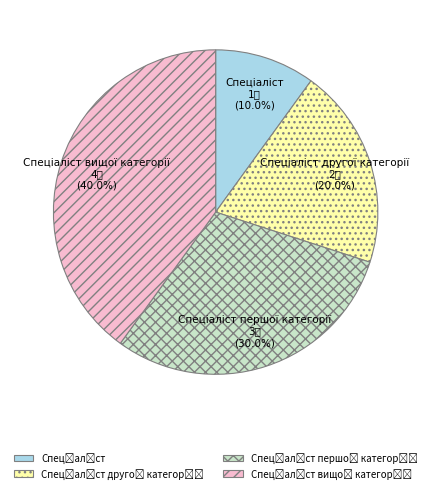

How many slices are in this pie chart?

4